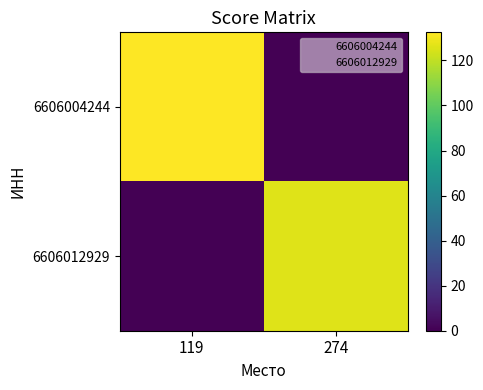

Rank the series by their average value, from lowest to highest.

6606012929, 6606004244